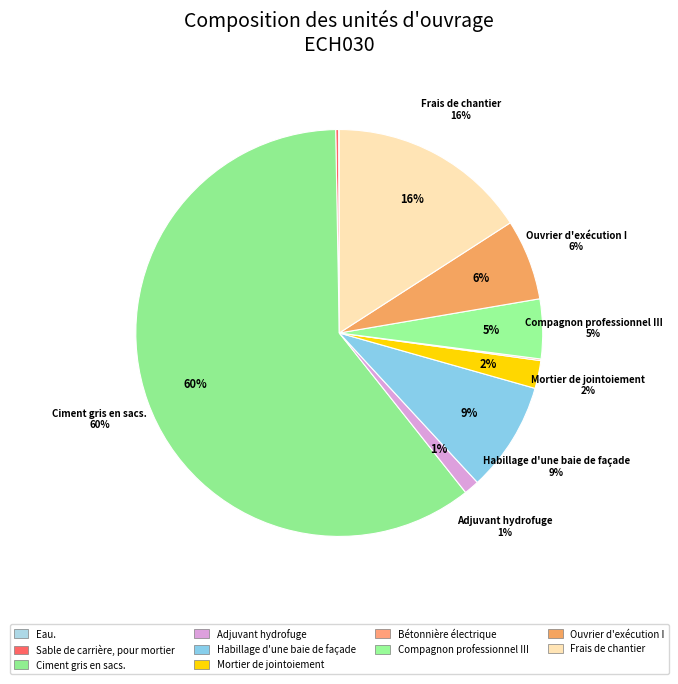

Do Ouvrier d'exécution I and Habillage d'une baie de façade together represent more than half of the pie?

No